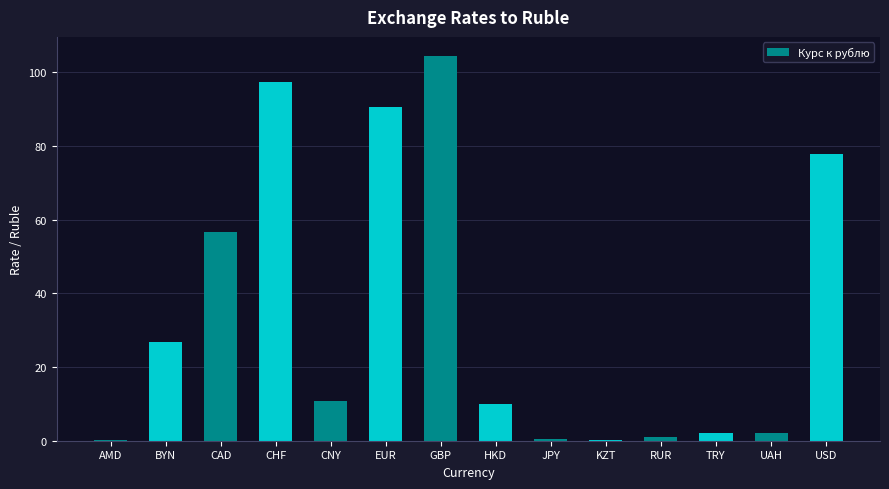

What is the change in value from BYN to HKD?

-16.8